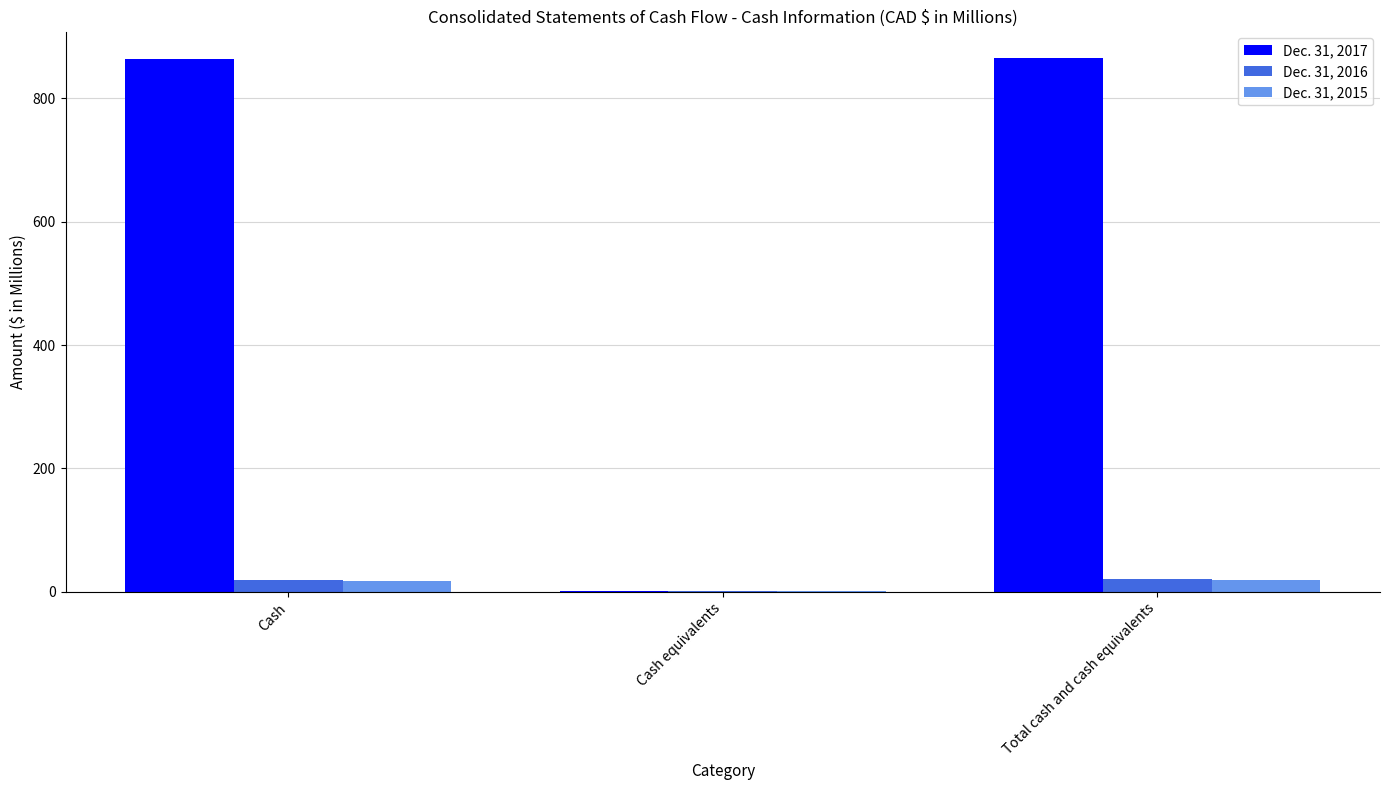

How many data points does each series have?

3